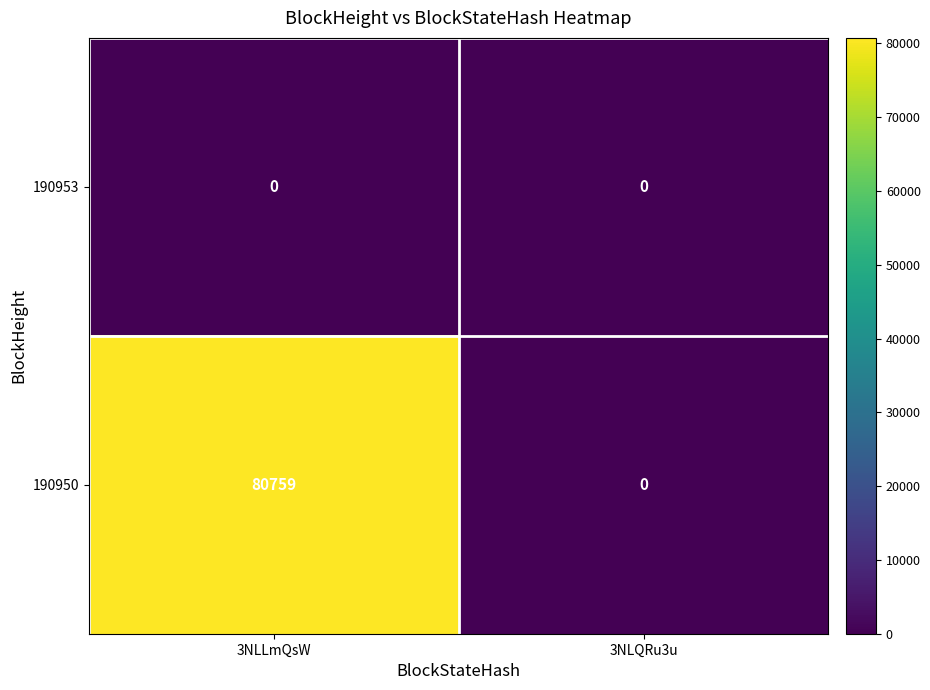

Between 3NLLmQsW and 3NLQRu3u, which series saw the biggest shift?

190950